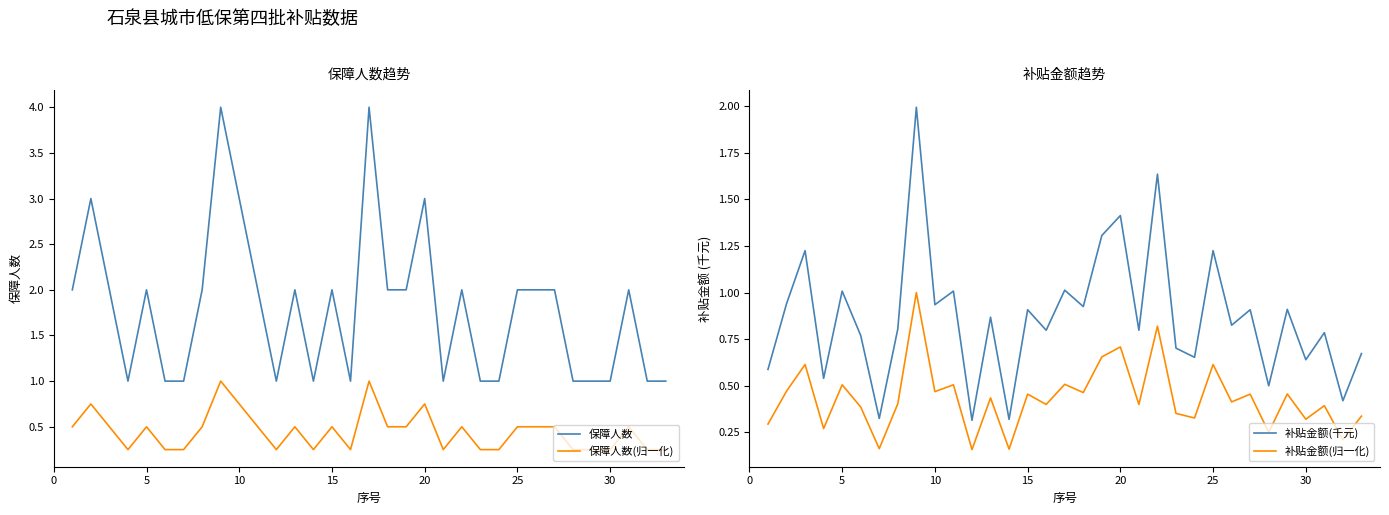

What is the minimum value for 保障人数(归一化)?

0.2